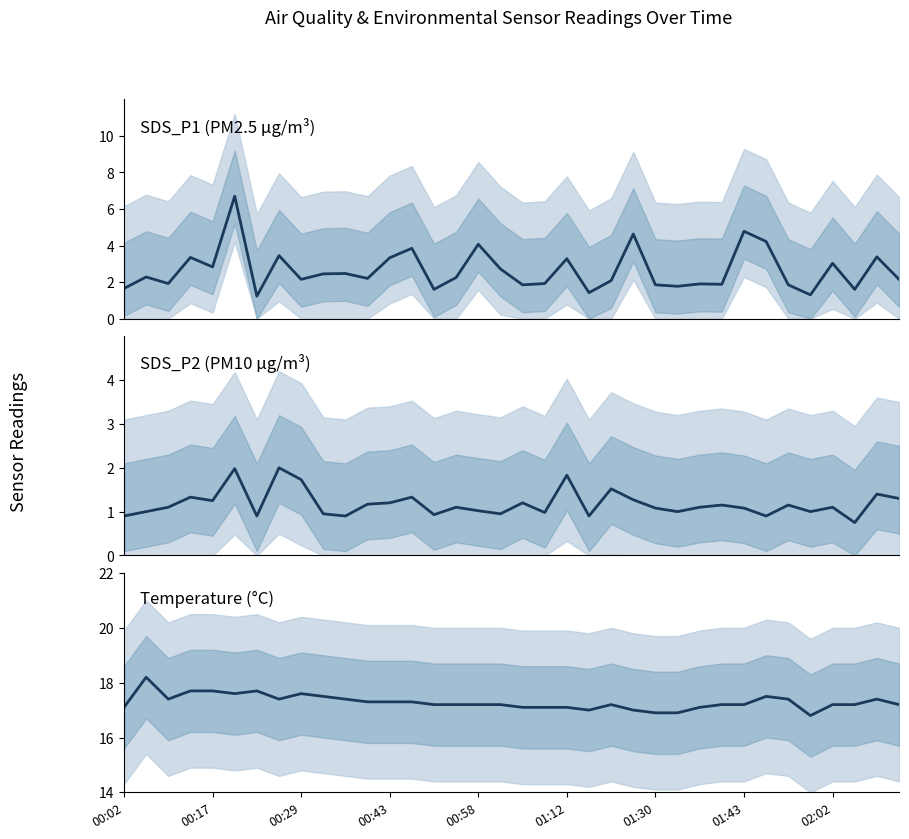

Between 00:58 and 10, which series saw the biggest shift?

SDS_P1